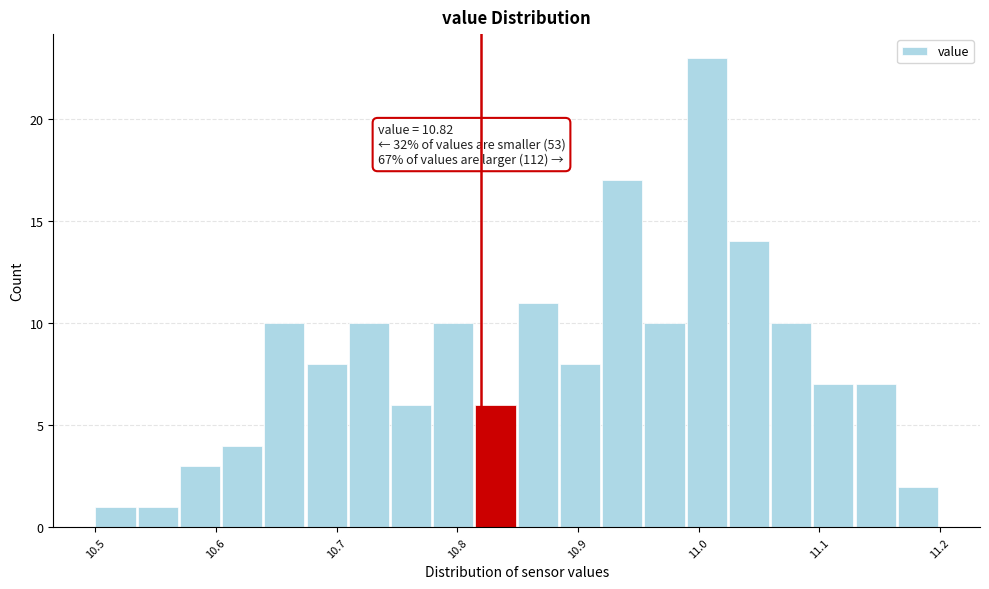

Around what value on the x-axis is the tallest bar? Give the approximate position of its centre, as read against the axis.

11.01